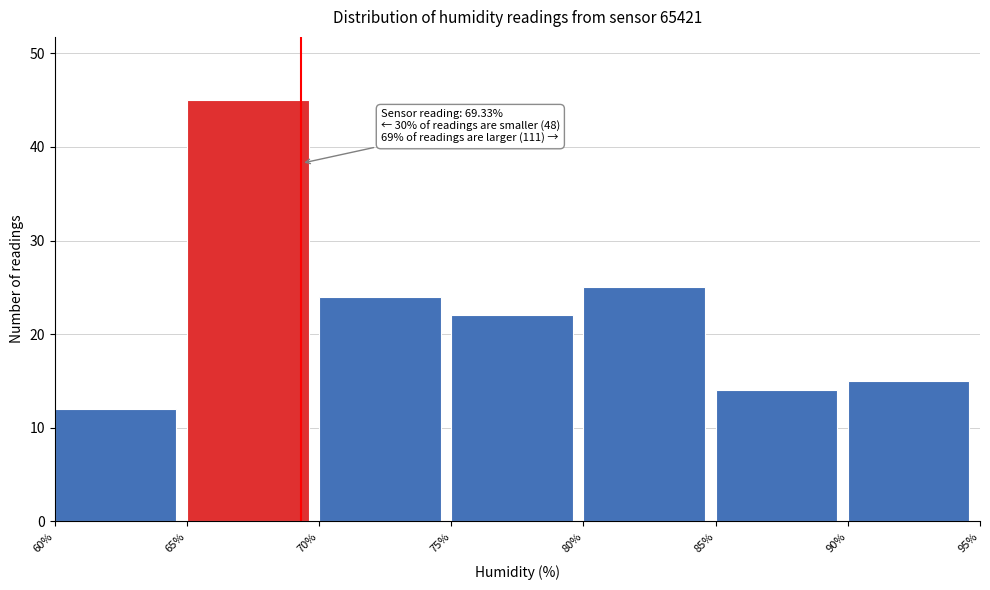

Which range on the x-axis has the tallest bar?

65% to 70%